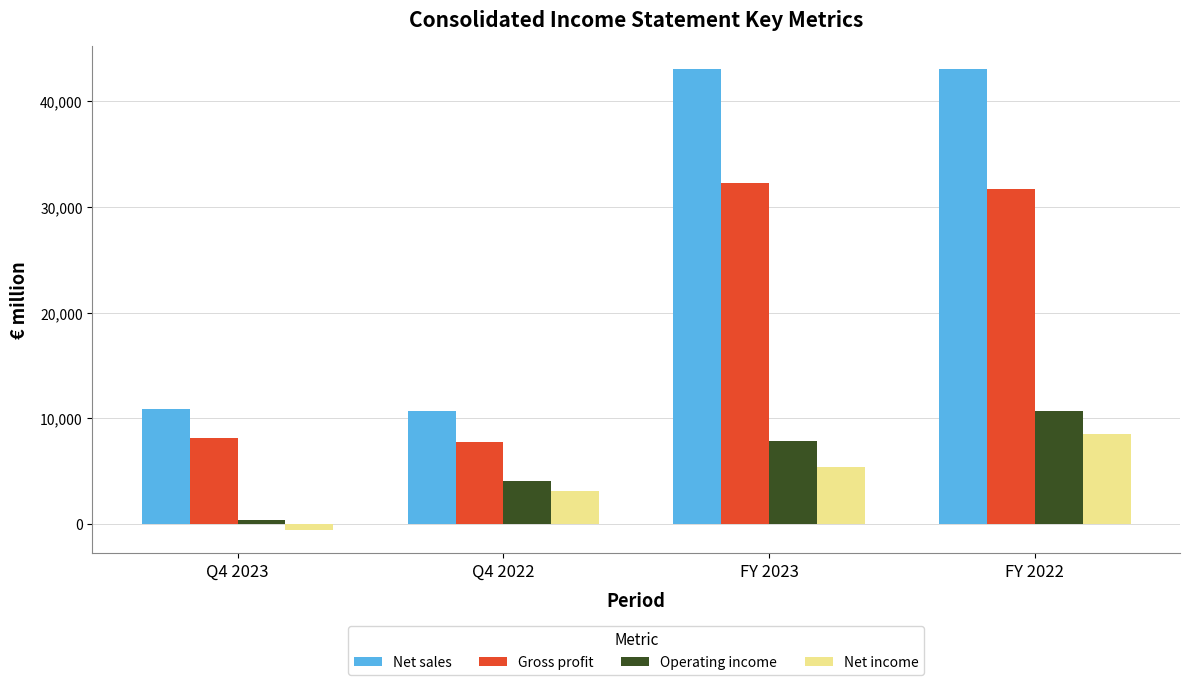

What is the label of the 3rd bar from the left?

FY 2023